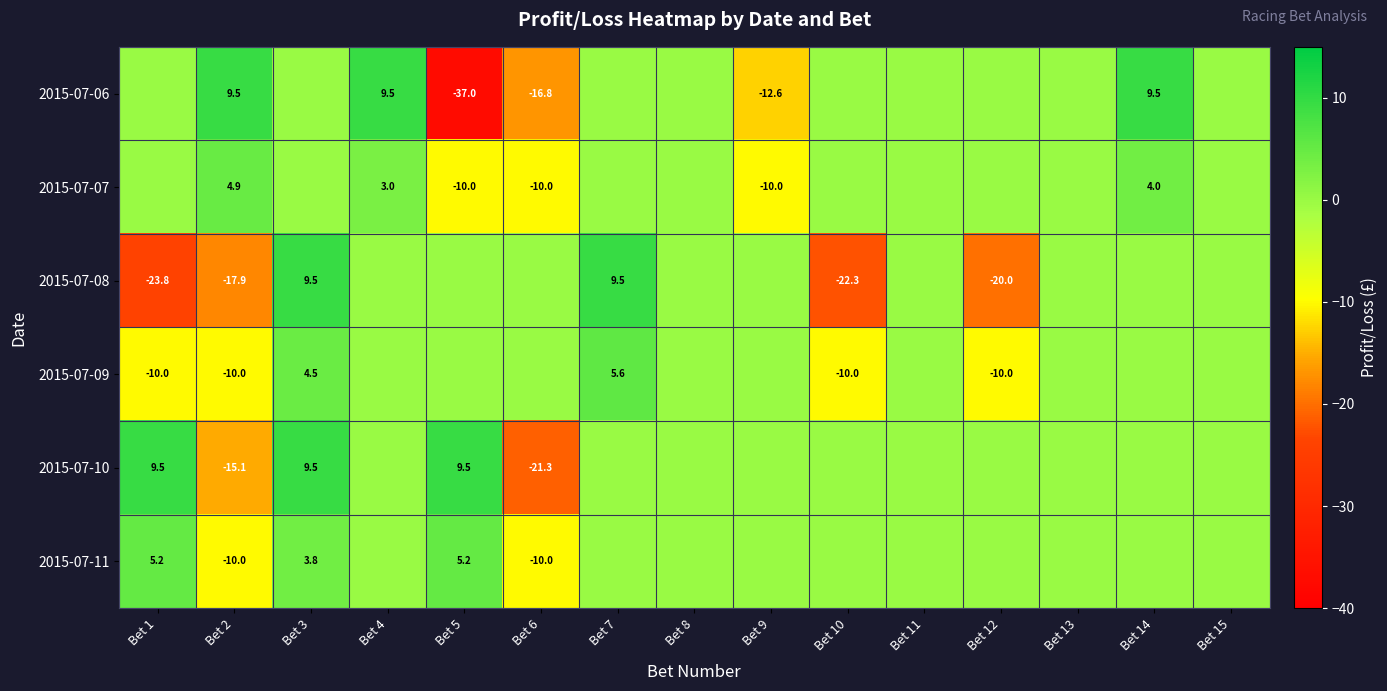

What is the sum of the 2015-07-06 values at Bet 5 and Bet 14?

-27.5